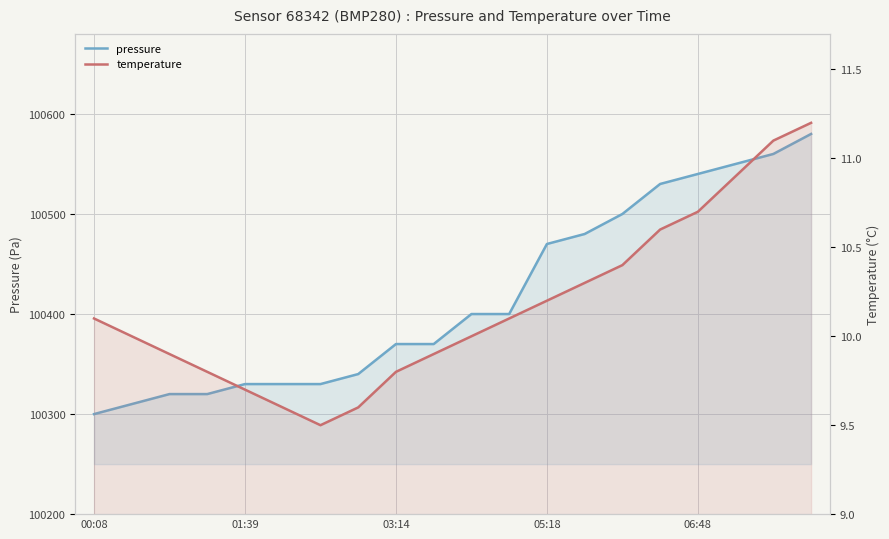

What position from the right is 17?

3